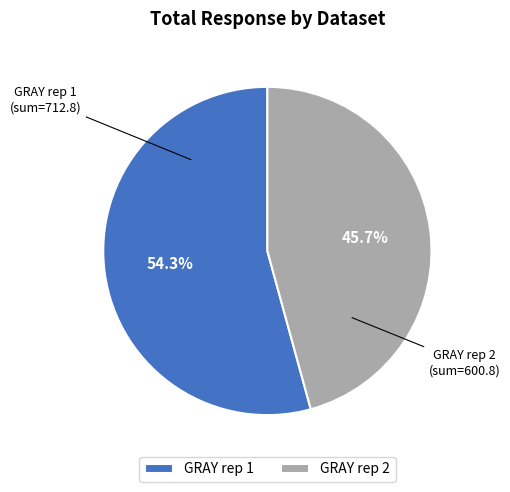

Which has a higher value, GRAY rep 1 or GRAY rep 2?

GRAY rep 1